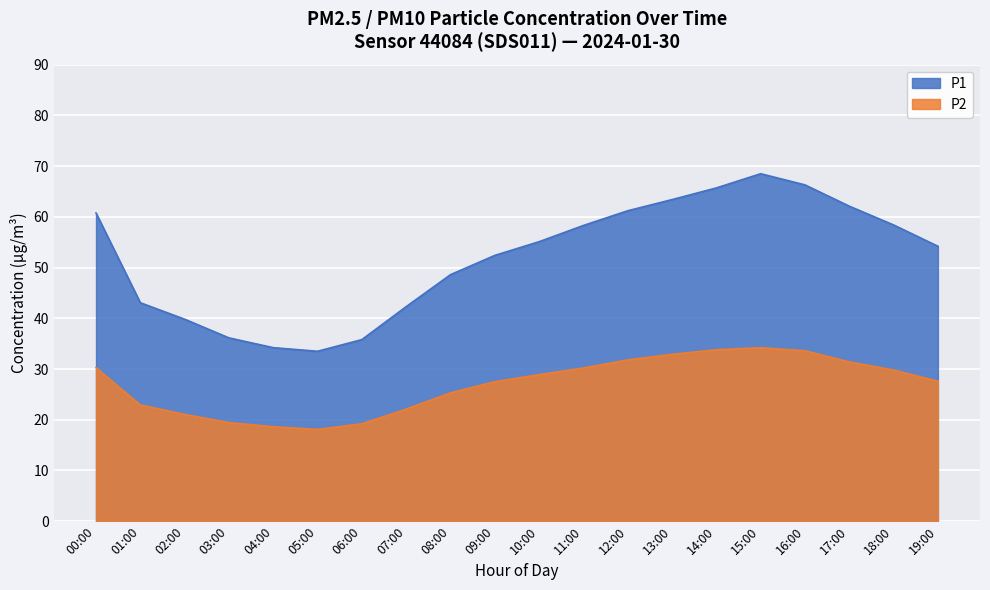

Is the value of P1 at 18:00 greater than the value of P2 at 18:00?

Yes